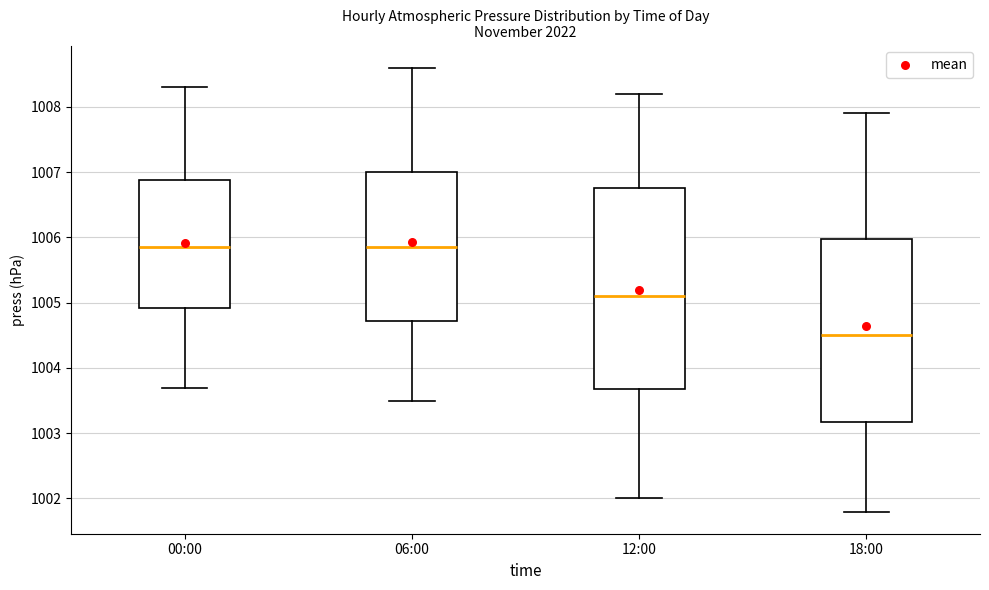

Where does the median line of the box for 12:00 sit on the y-axis? The values are not printed on the chart, so give them approximately, as read against the axis.

1005.1